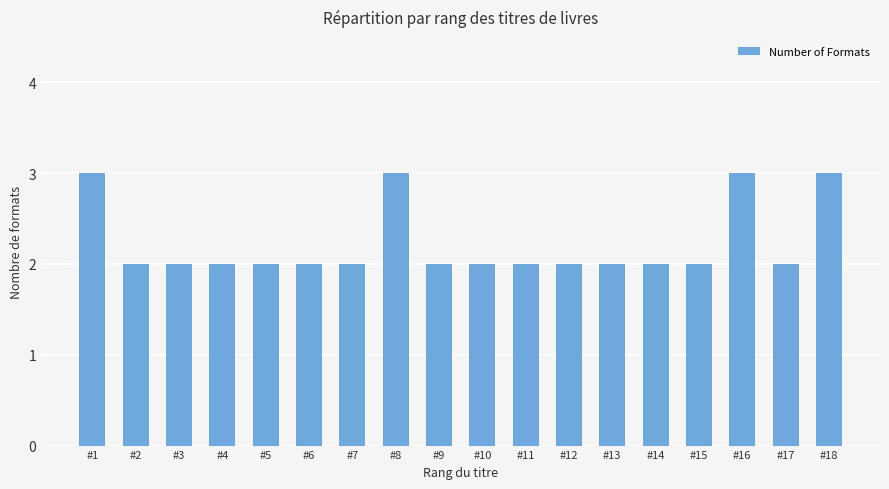

The value at #17 is 3. True or false?

False